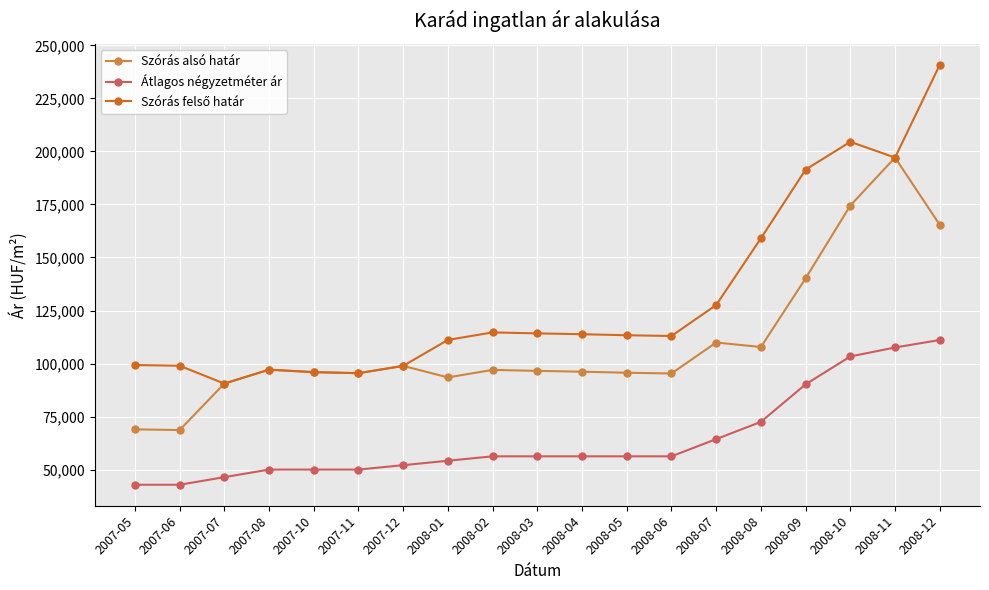

Where is Szórás alsó határ nearest to the value 132874?

2008-09